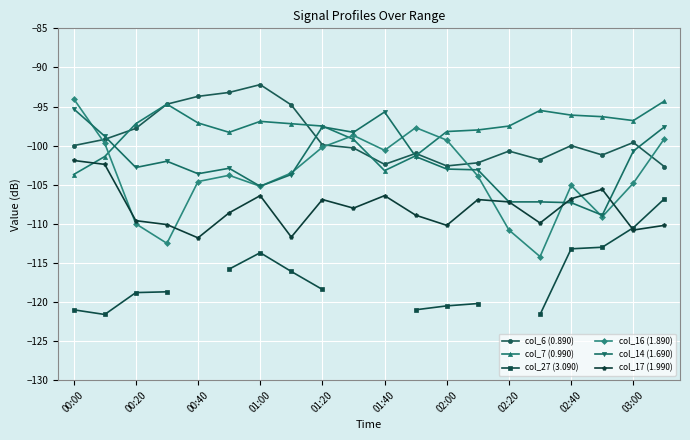

What are all the series names shown in the legend?

col_6 (0.890), col_7 (0.990), col_27 (3.090), col_16 (1.890), col_14 (1.690), col_17 (1.990)